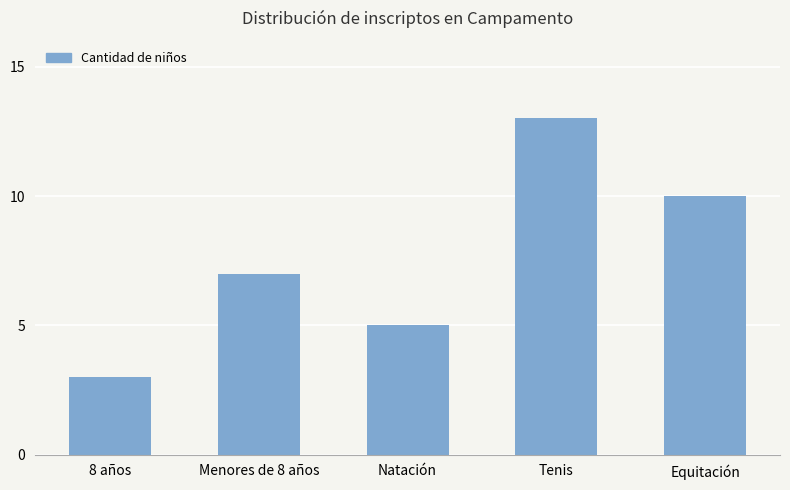

Are the bars grouped side by side (vs. stacked)?

No